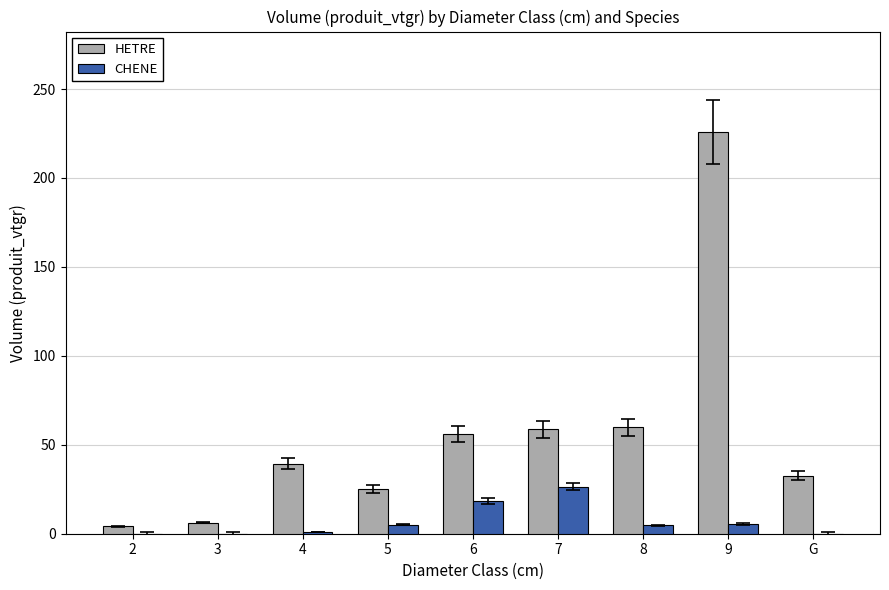

What is the highest value of the CHENE series?

26.5